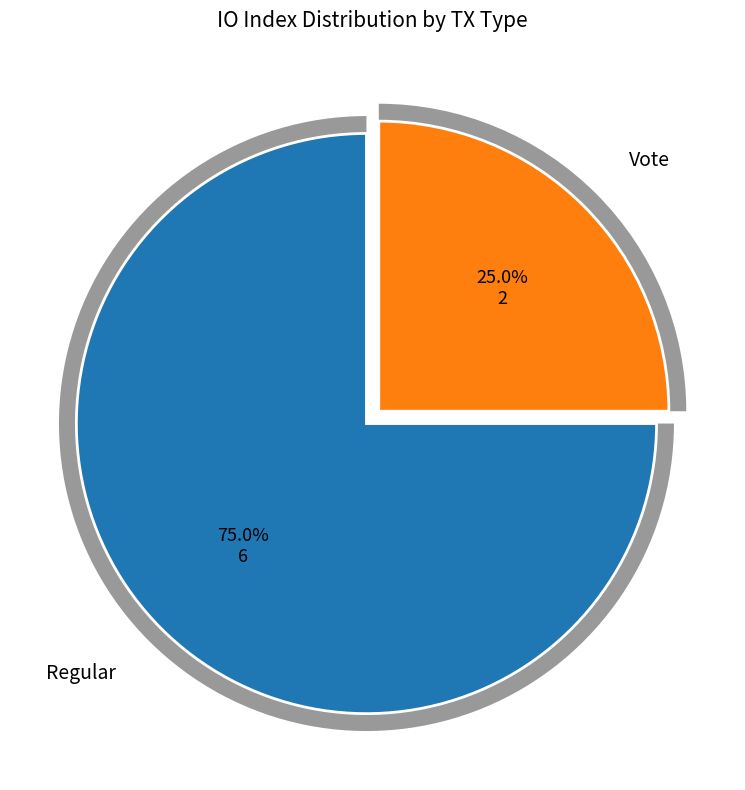

Which category has the biggest portion of the pie?

Regular